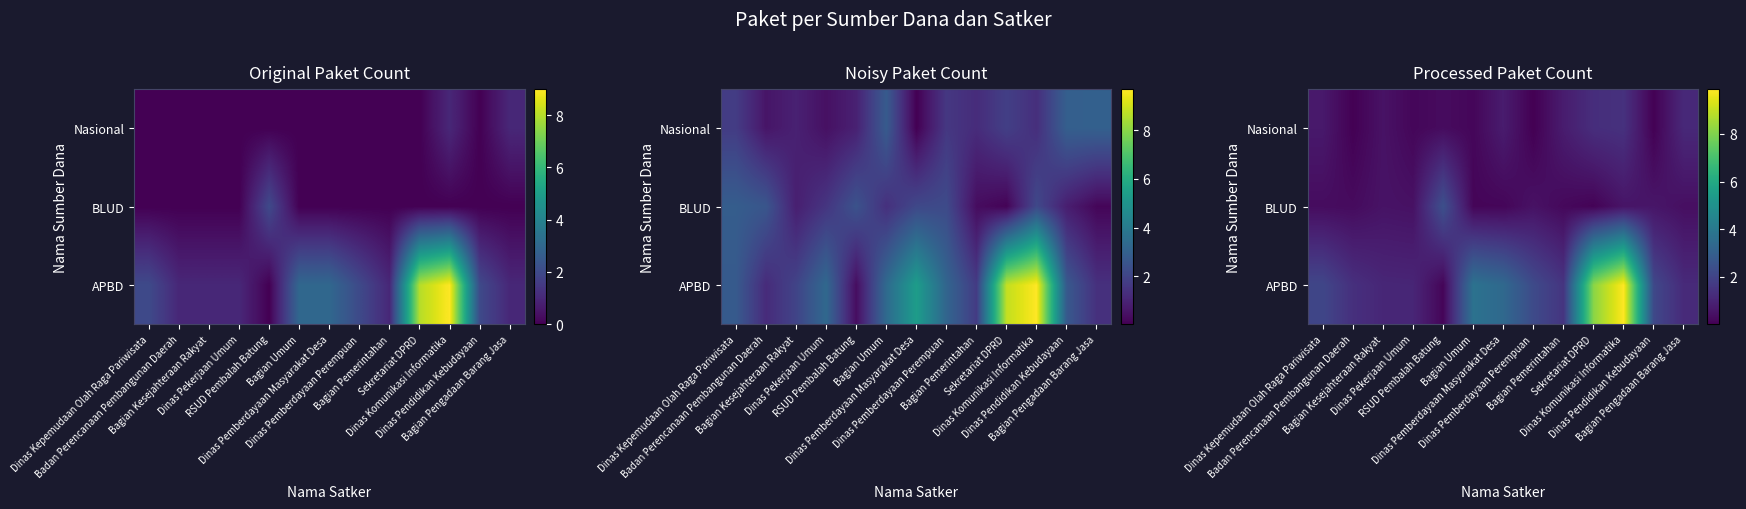

What is the sum of the BLUD values at Badan Perencanaan Pembangunan Daerah and Bagian Umum?

0.5